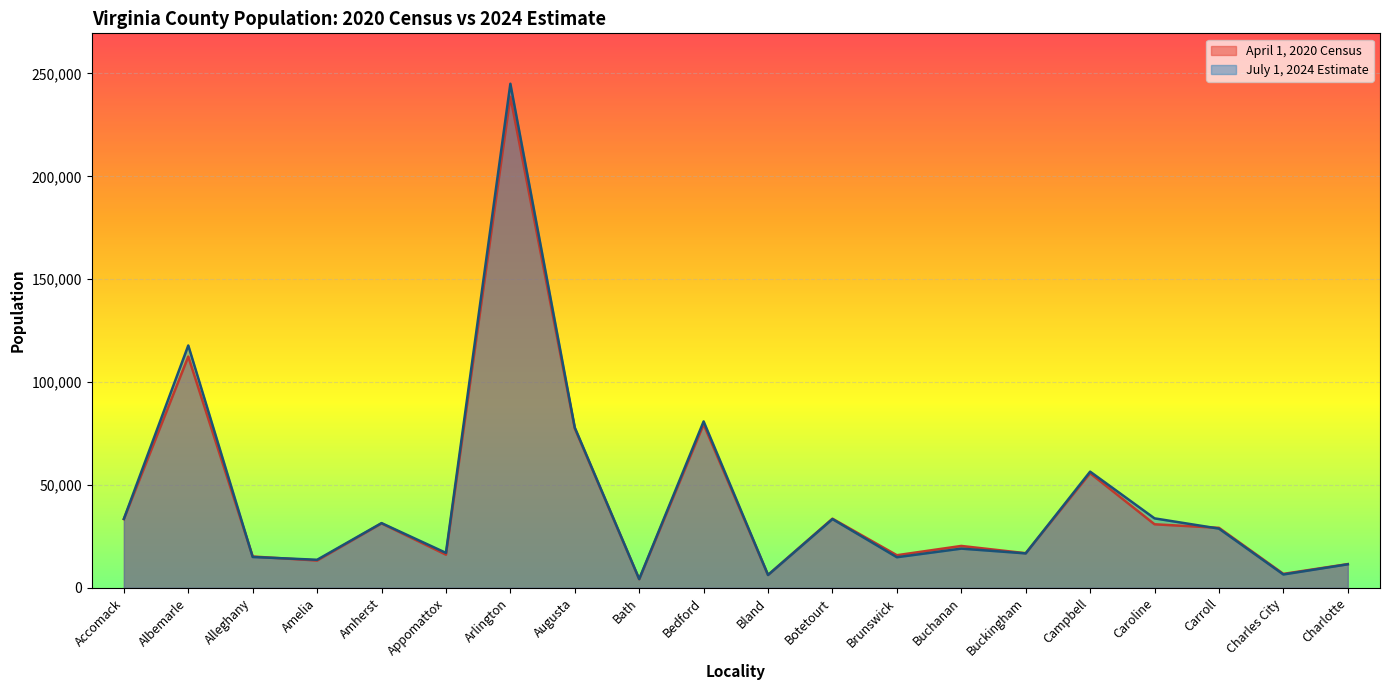

True or false: July 1, 2024 Estimate has more than 1 interior local peaks.

True